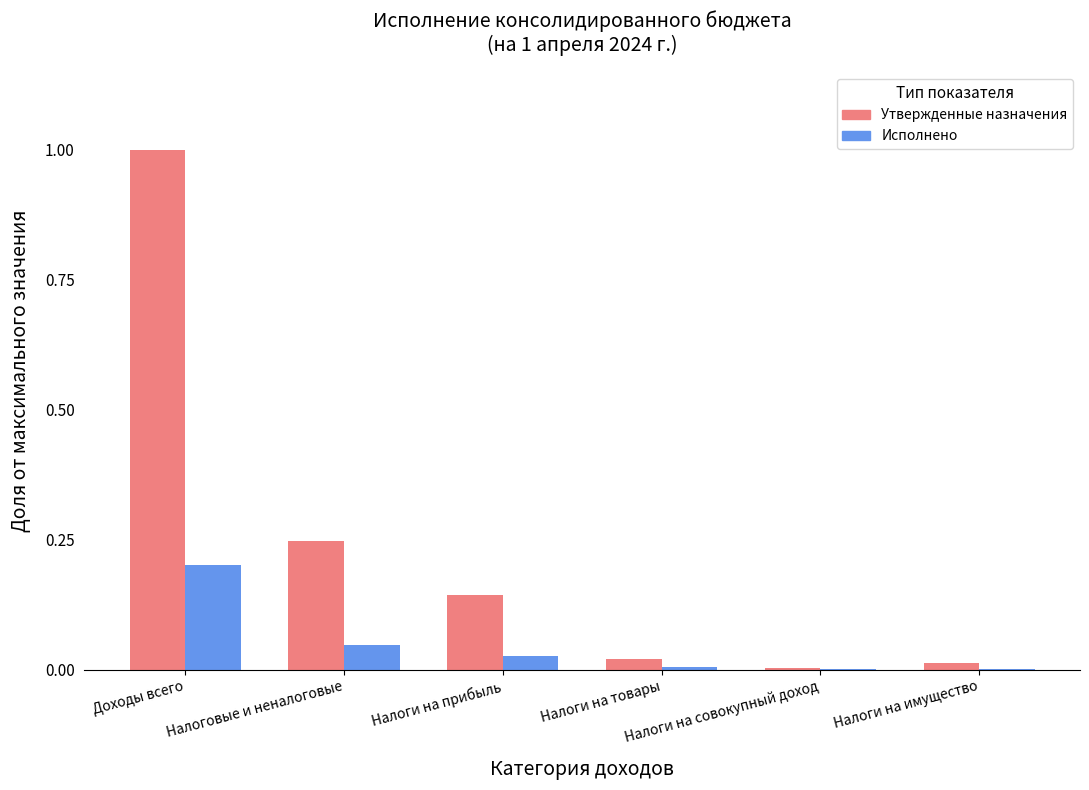

What is the maximum value shown in the chart?

1.0